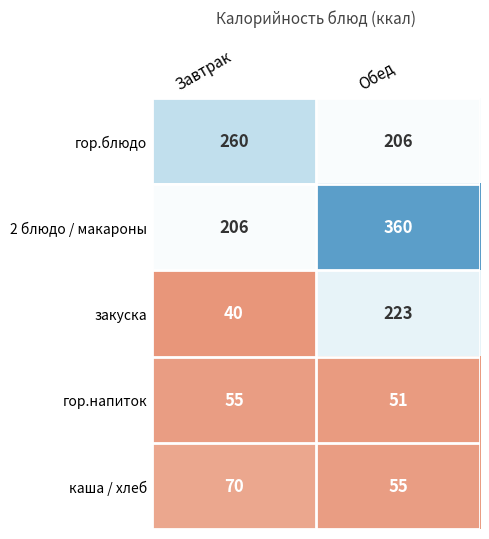

What is the maximum value shown in the chart?

360